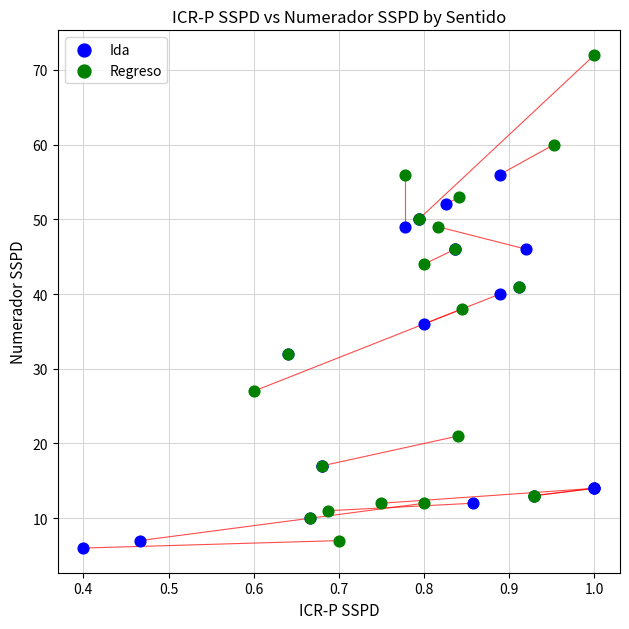

Which series contains the lowest Y value?

Ida